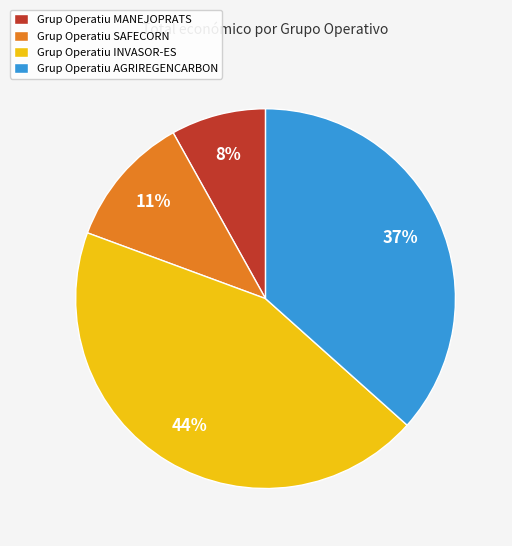

Is it true that Grup Operatiu MANEJOPRATS is 8% of the pie?

True